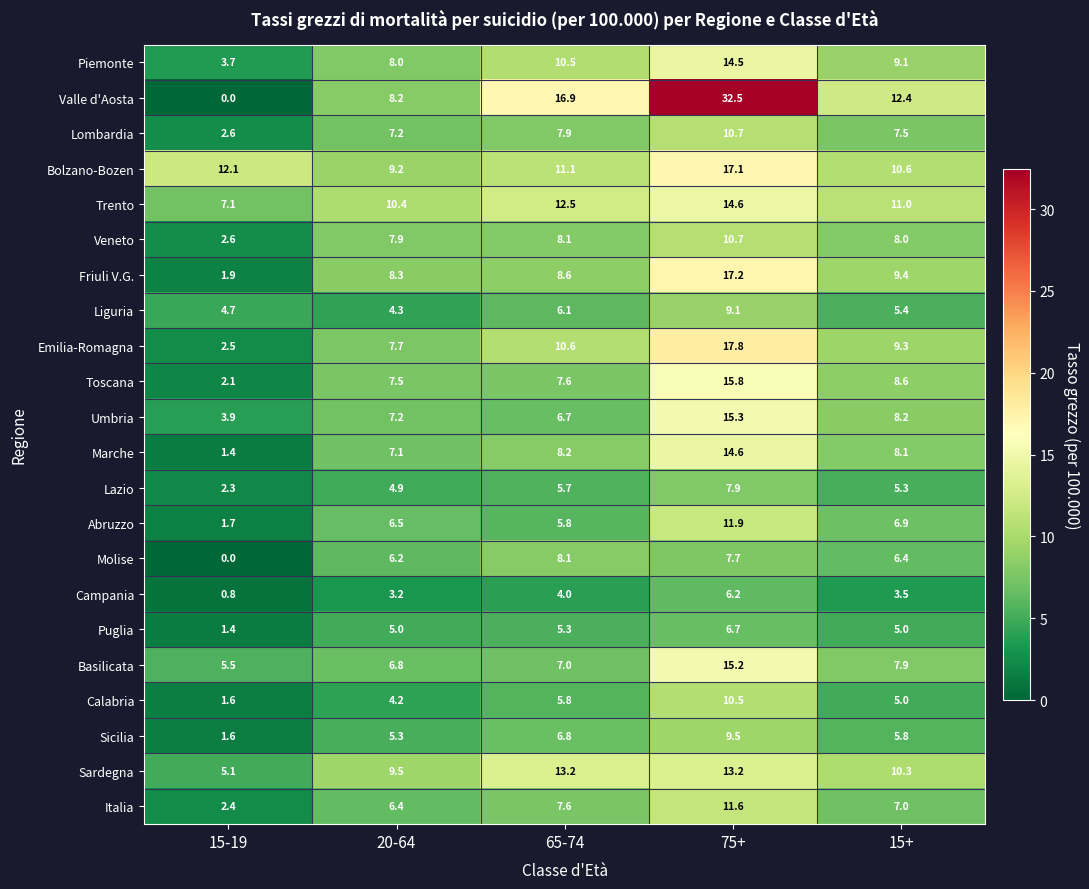

Which label corresponds to the smallest value in the chart?

15-19